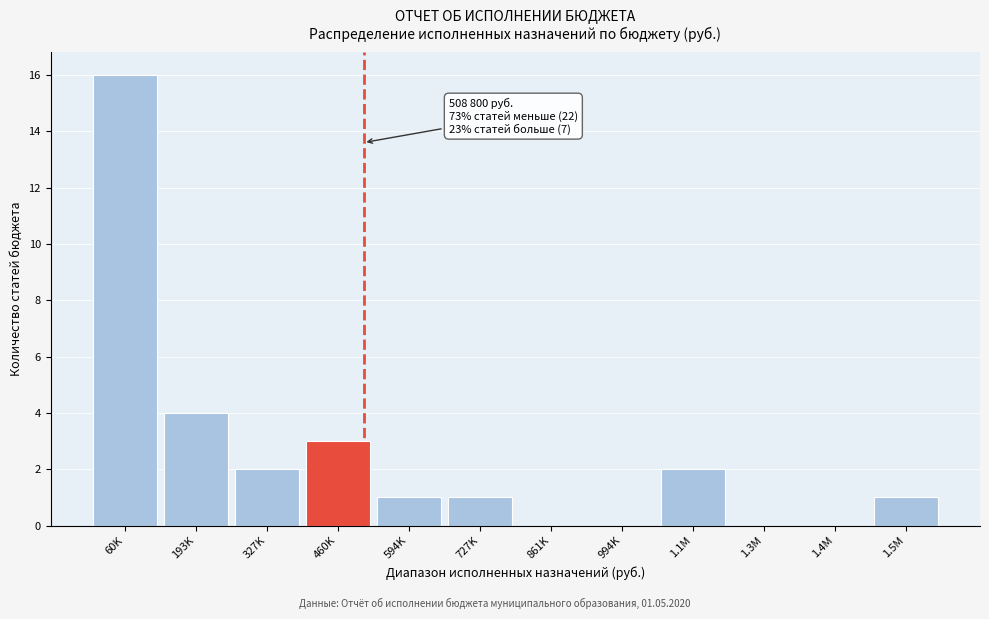

Reading left to right, extract all data points from this chart.

60K=16	193K=4	327K=2	460K=3	594K=1	727K=1	861K=0	994K=0	1.1M=2	1.3M=0	1.4M=0	1.5M=1